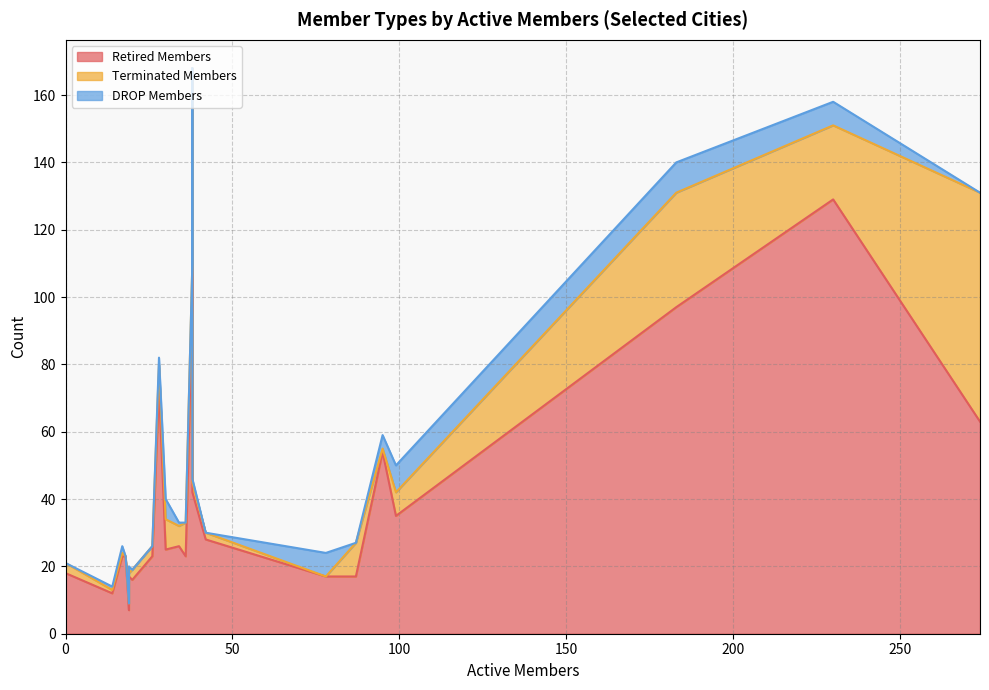

Which series has the largest total across all categories?

Retired Members